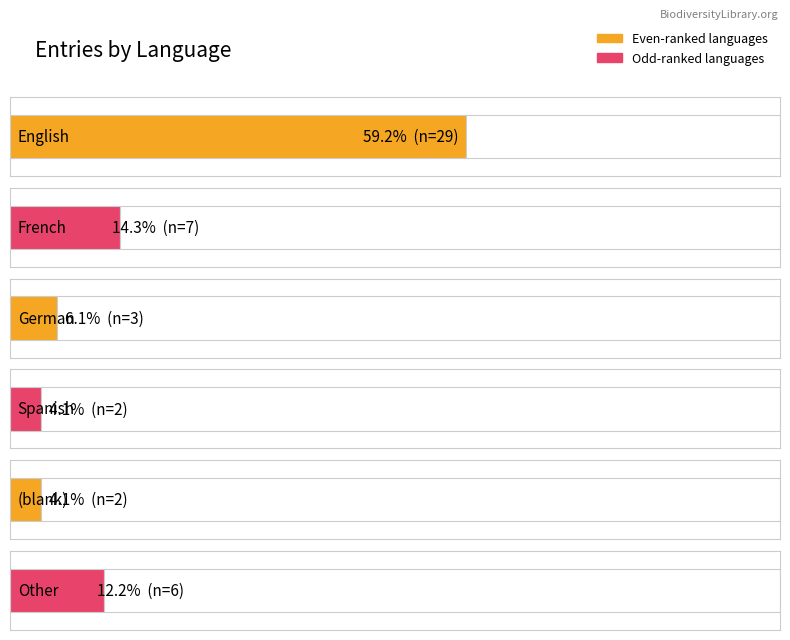

How many series are shown in this chart?

2